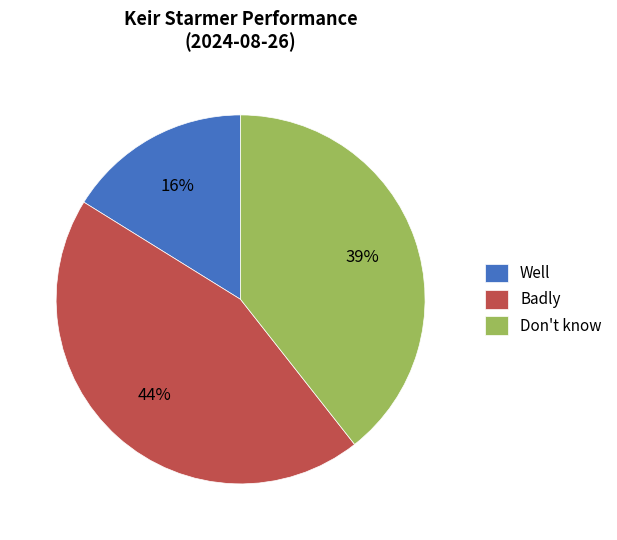

True or false: Badly accounts for 44% of the total.

True